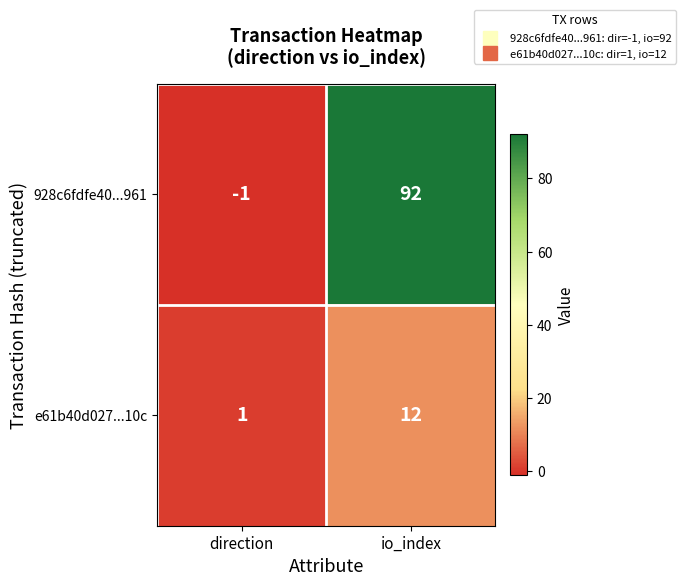

True or false: e61b40d027...10c has a value of 6 at io_index.

False